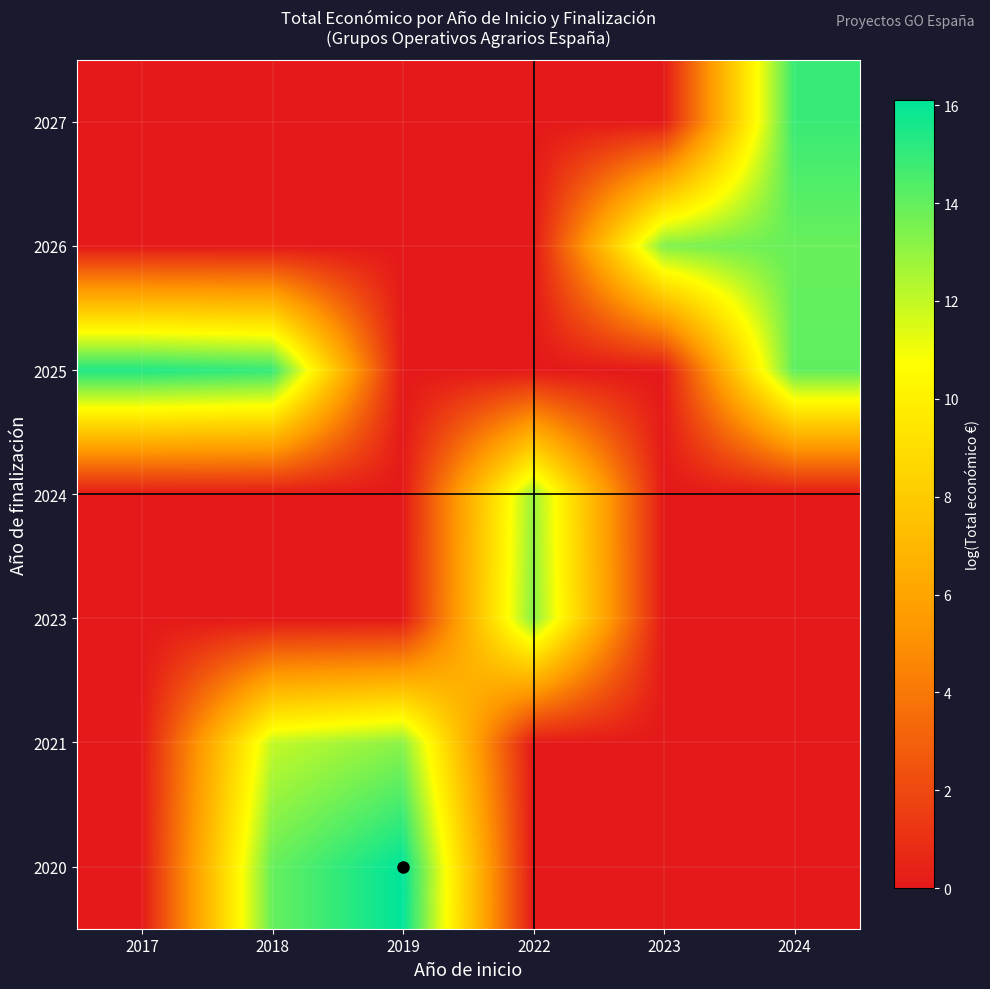

What is the difference between the highest and lowest values at 2024?

14.9